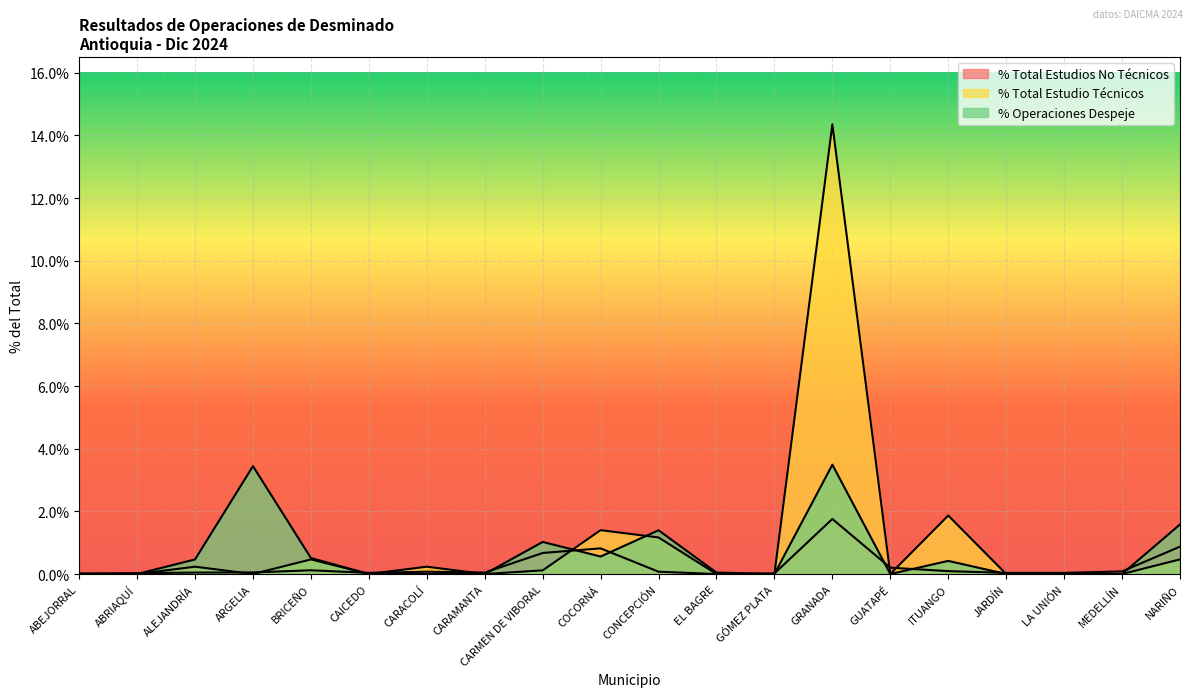

True or false: % Total Estudios No Técnicos and % Operaciones Despeje cross at least once.

True